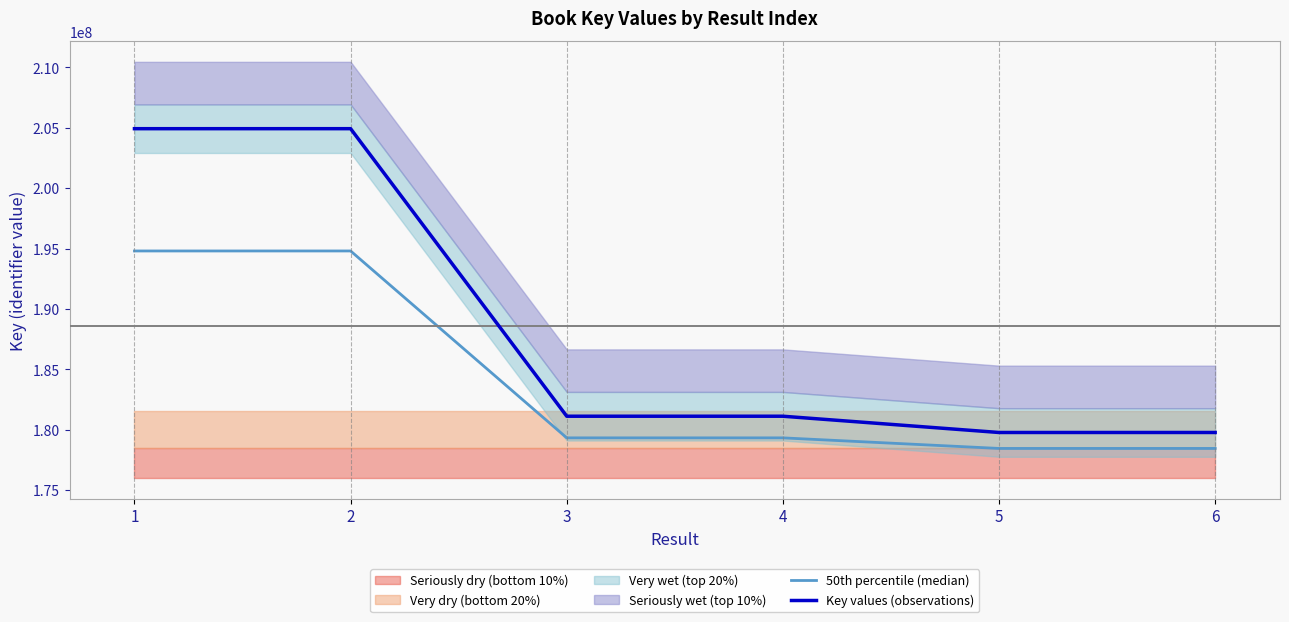

True or false: Key values (observations) has a value of 83302738.2 at 3.

False